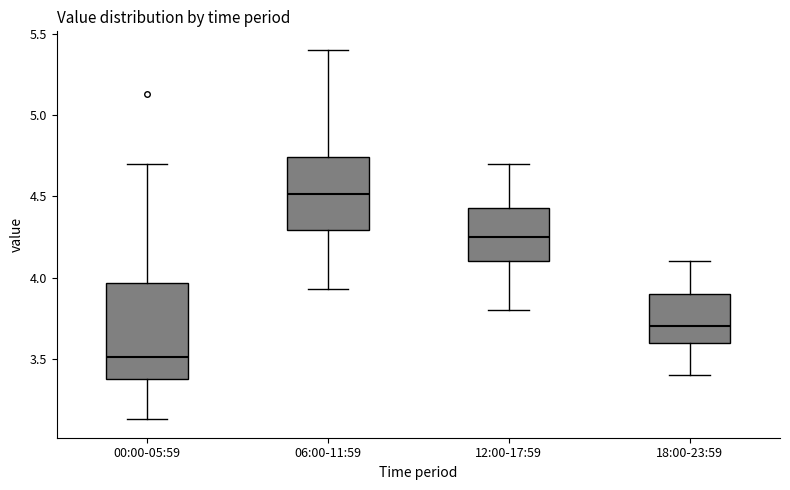

Which box has the lowest median line?

00:00-05:59